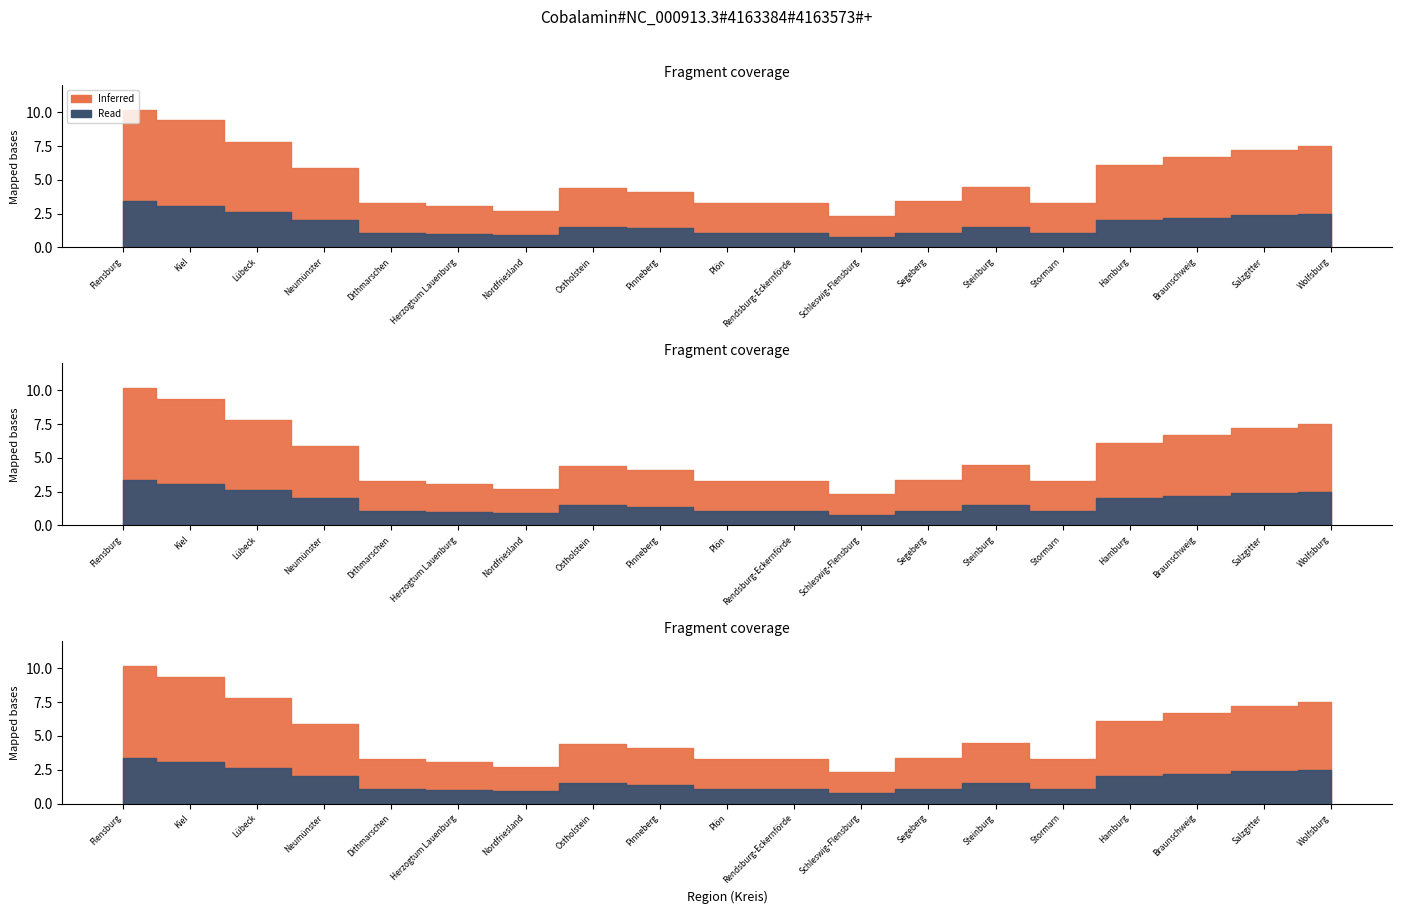

In Read (Wert x2), how many points are lower than both neighbors (excluding endpoints)?

3